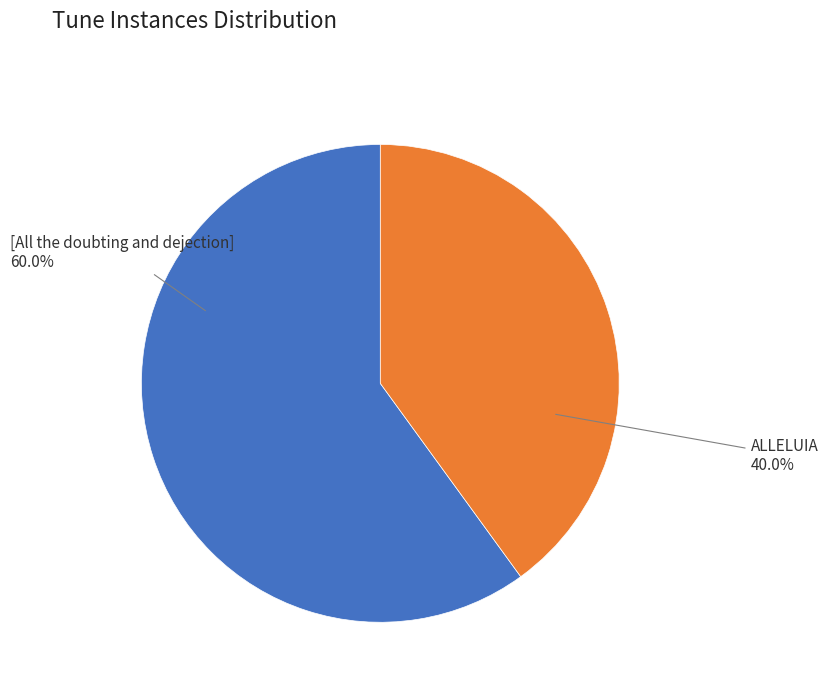

What portion of the pie excludes [All the doubting and dejection]?

40.0%